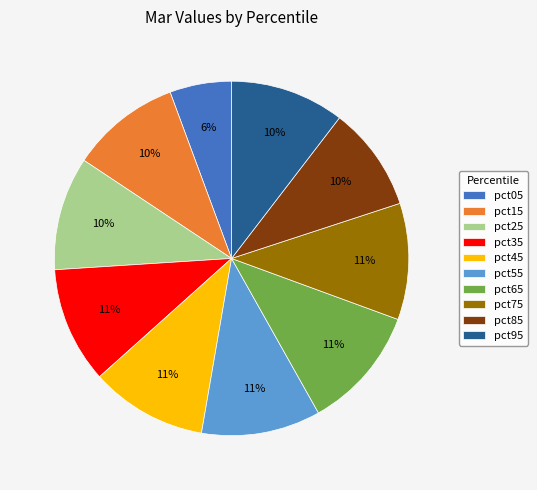

Count the number of slices in the pie.

10